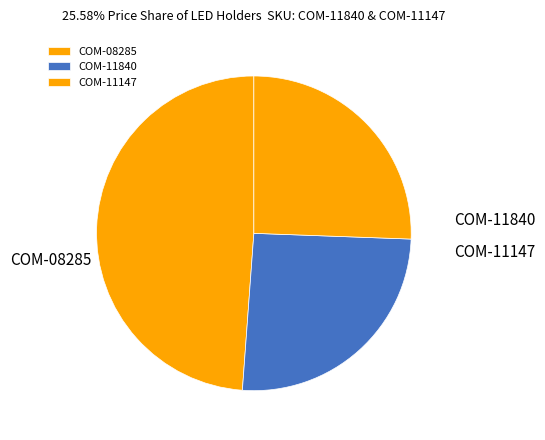

What percentage do COM-11147 and COM-11840 together represent?

51.2%